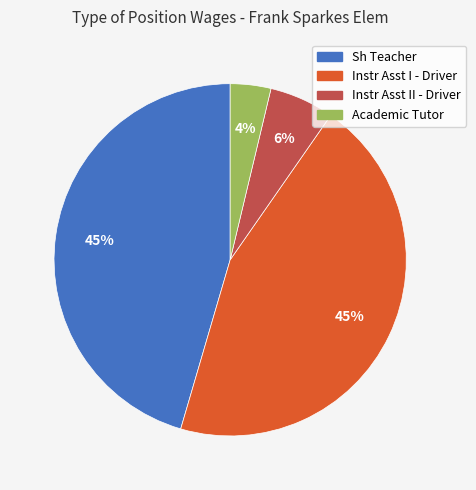

To the nearest percent, what is the average slice percentage?

25%